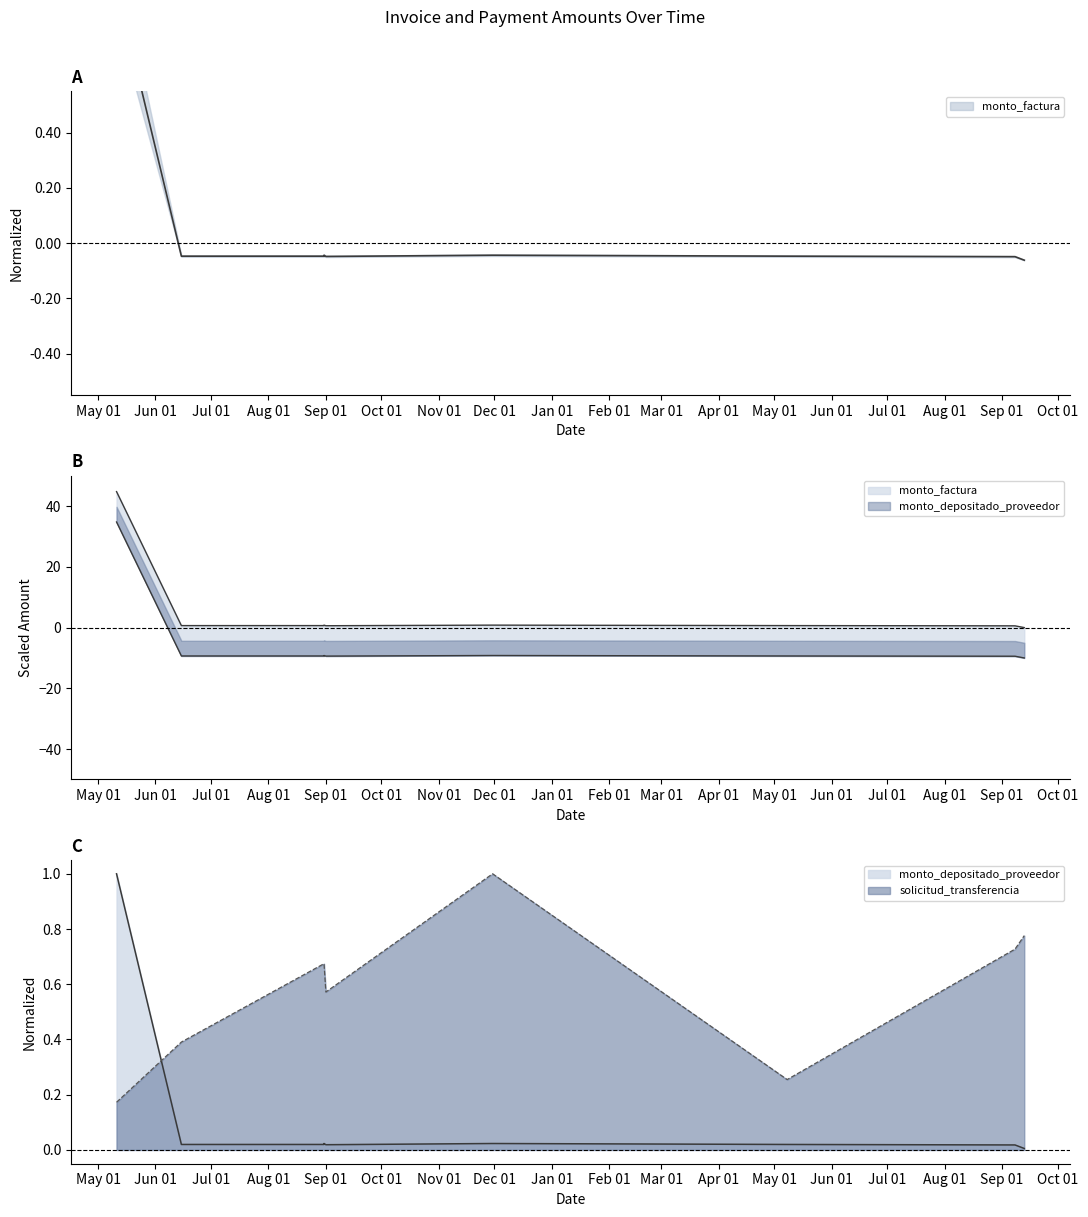

Count the number of categories in the chart.

10